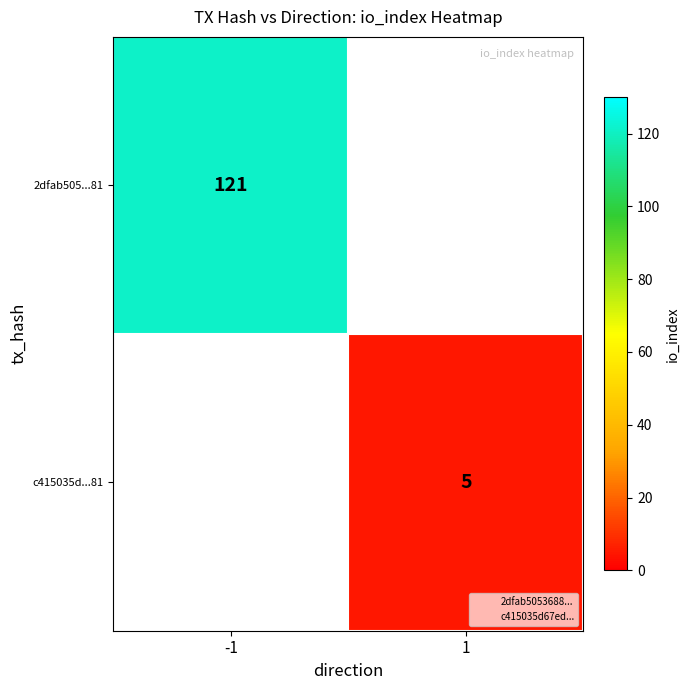

Count the number of categories in the chart.

2